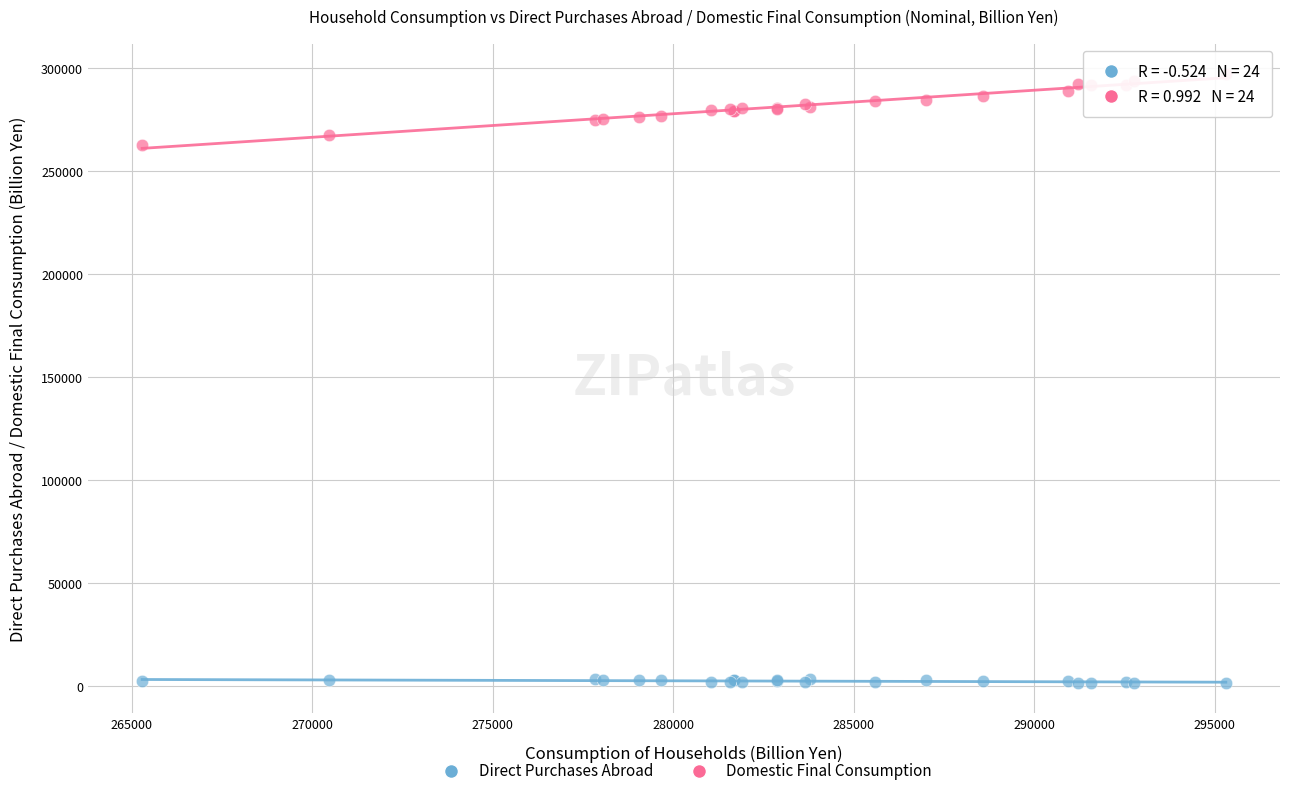

Which series has the widest spread of Y values?

Domestic Final Consumption